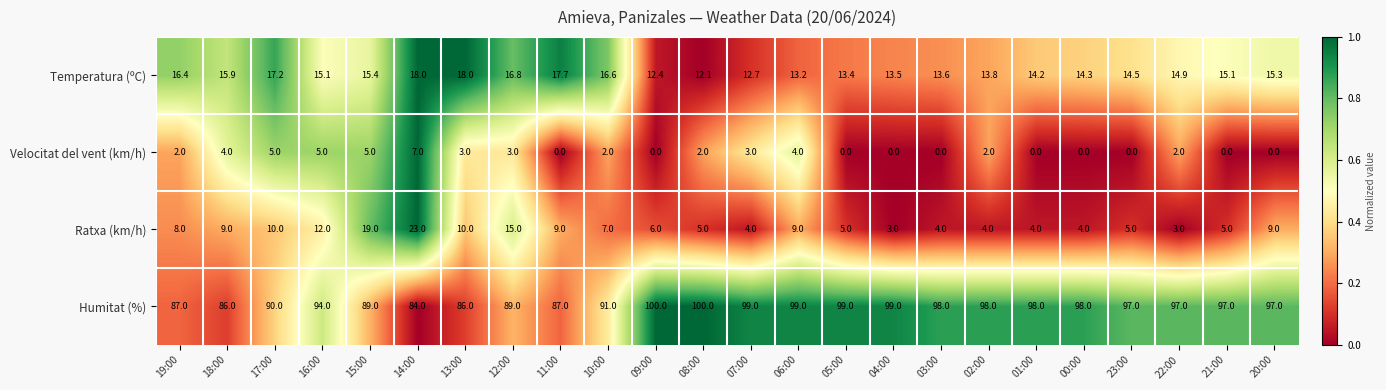

At which label does Velocitat del vent (km/h) reach its peak?

14:00